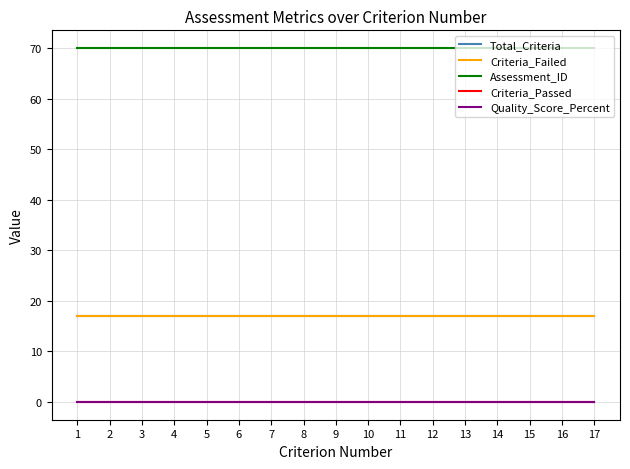

Is the value of Assessment_ID at 4 greater than the value of Criteria_Failed at 4?

Yes